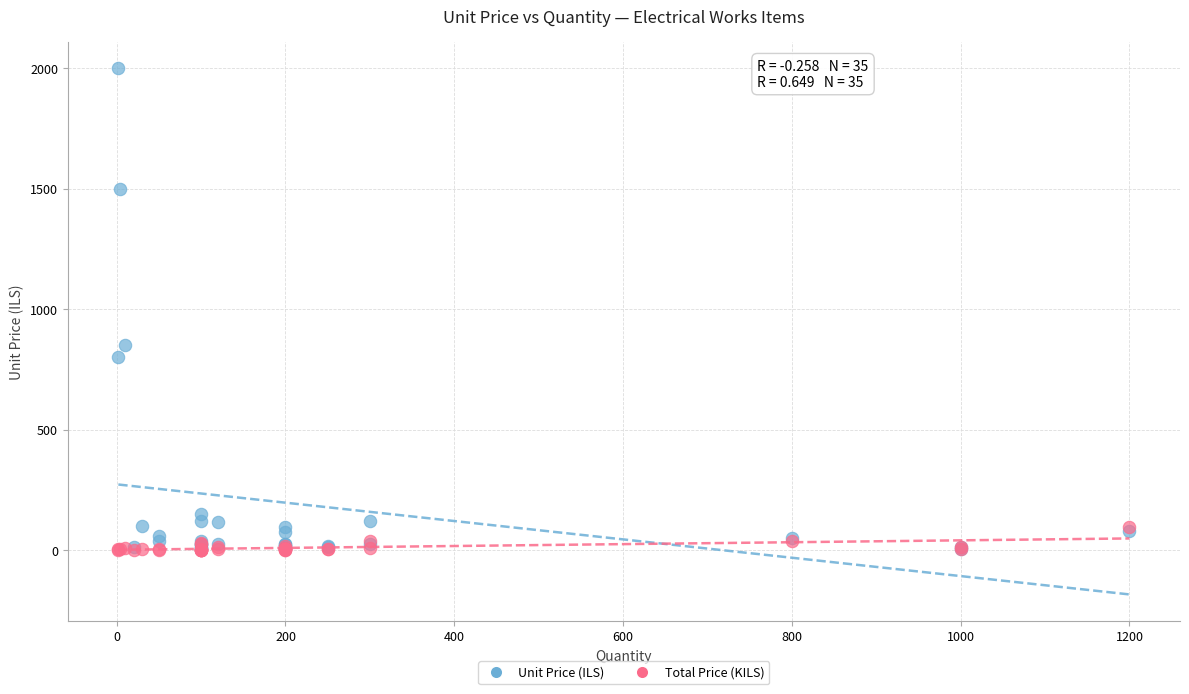

In the Unit Price (ILS) series, what Y value is closest to 1002?

850.0